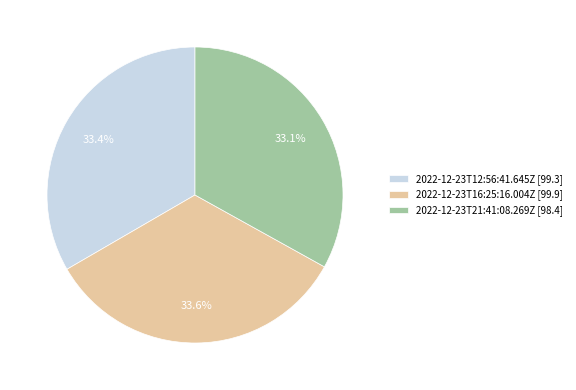

What percentage is NOT represented by 2022-12-23T16:25:16.004Z?

66.4%